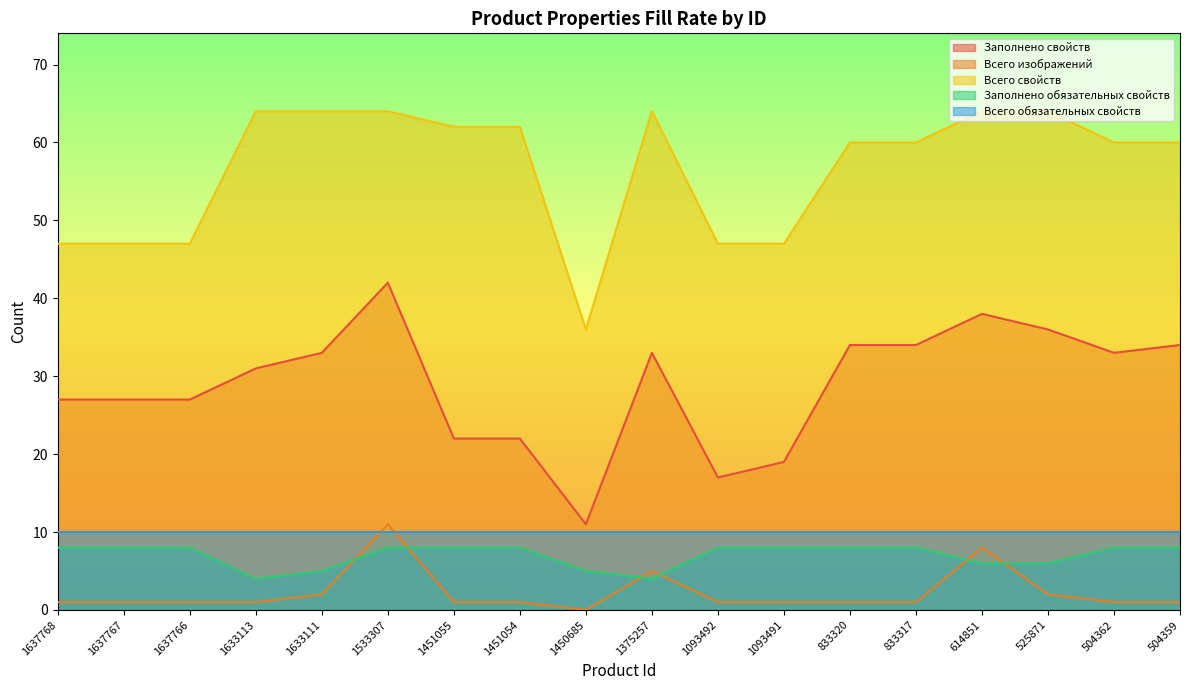

True or false: Всего изображений and Заполнено обязательных свойств cross at least once.

True